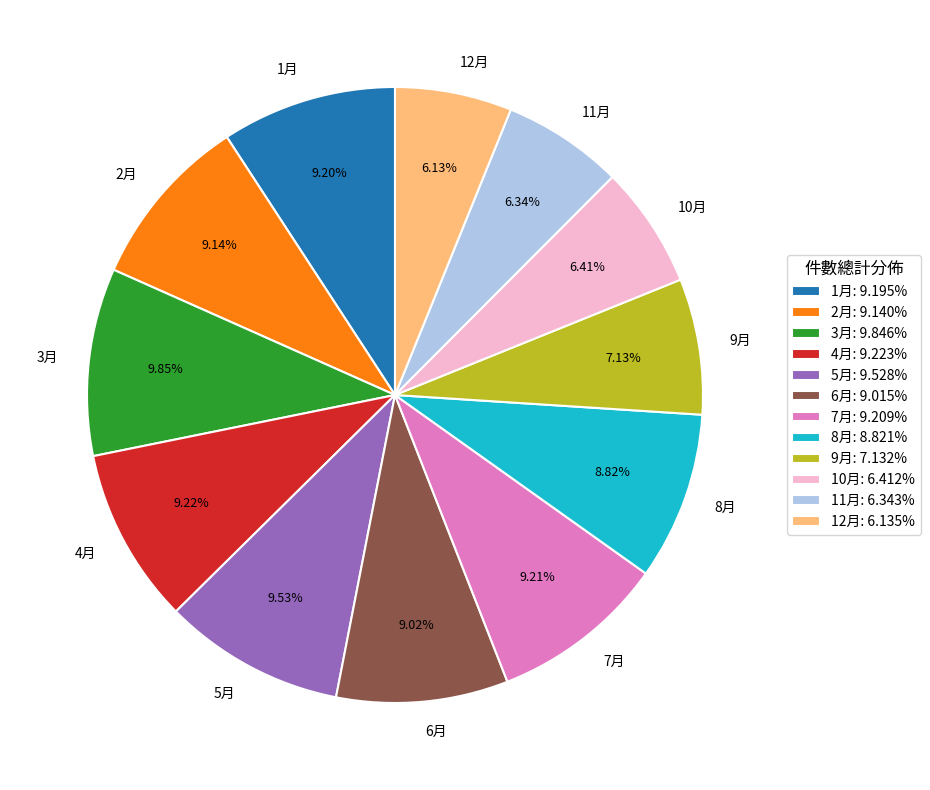

Does 4月 account for over 50% of the chart?

No